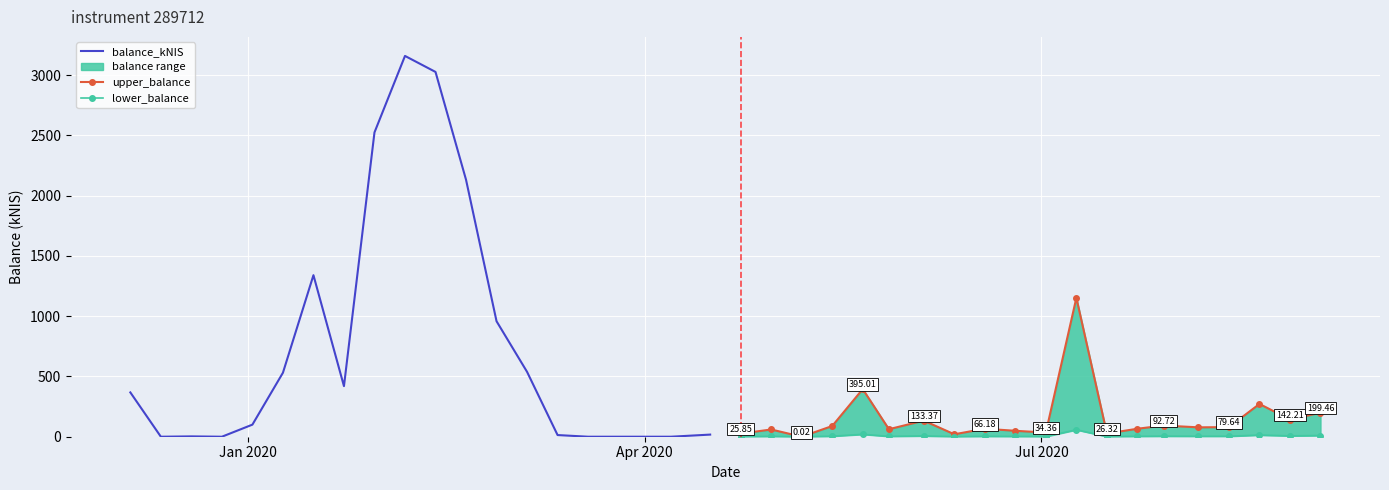

Which series has the widest spread of values?

balance_kNIS